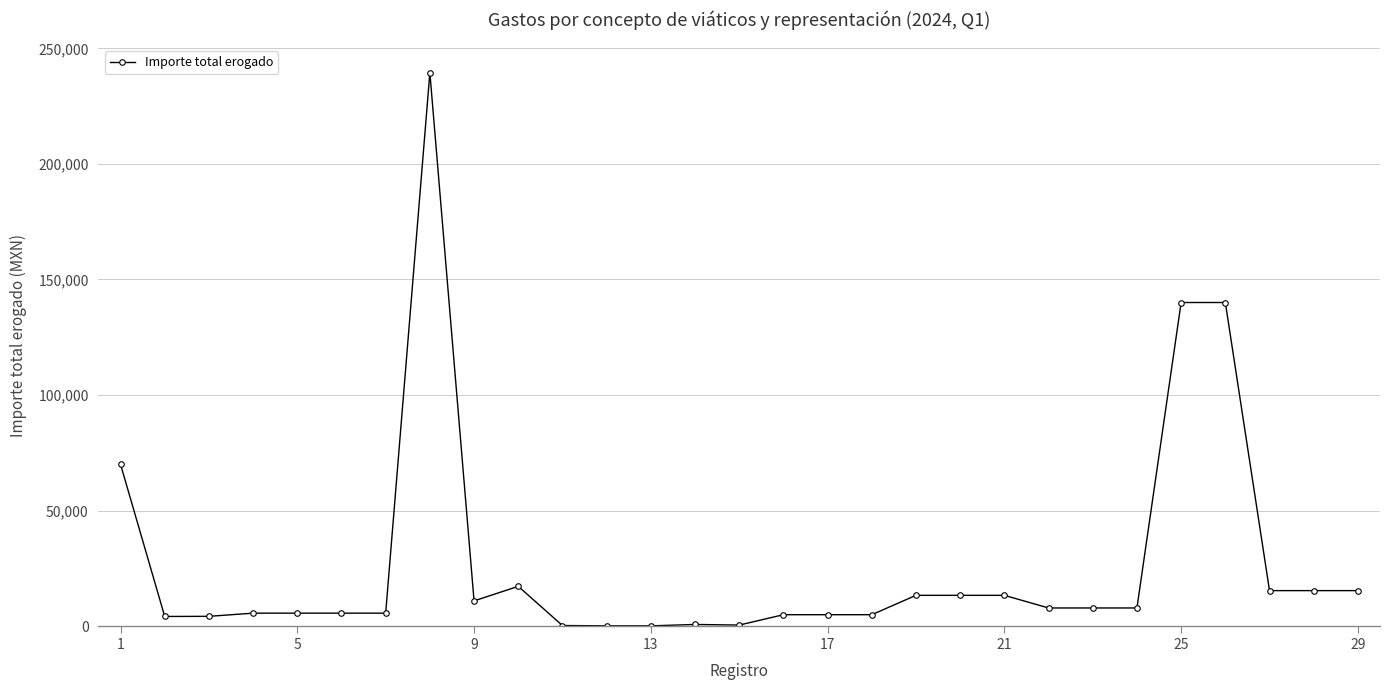

True or false: there are more than 2 points higher than both neighbors.

True